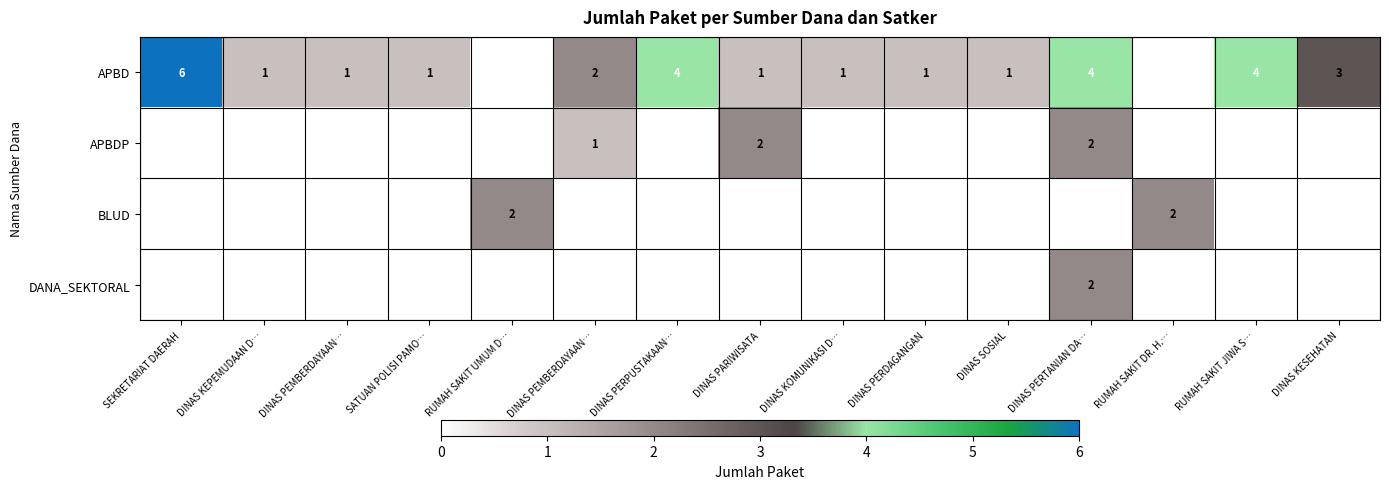

At how many categories does at least one series exceed 2?

5